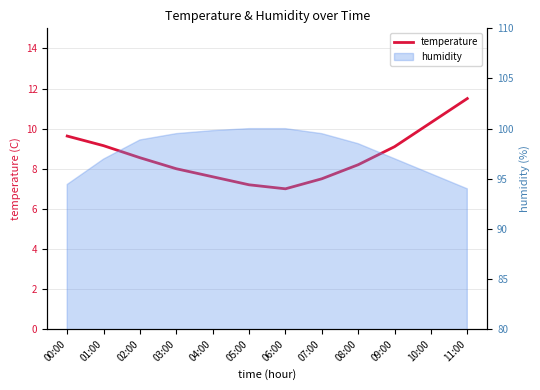

What is the average value?

8.6